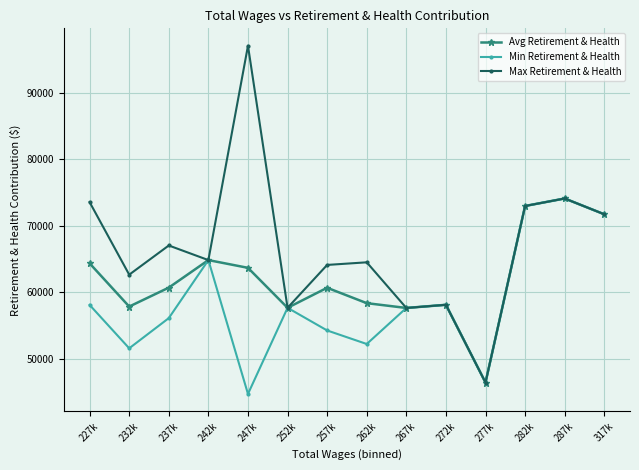

What are all the series names shown in the legend?

Avg Retirement & Health, Min Retirement & Health, Max Retirement & Health